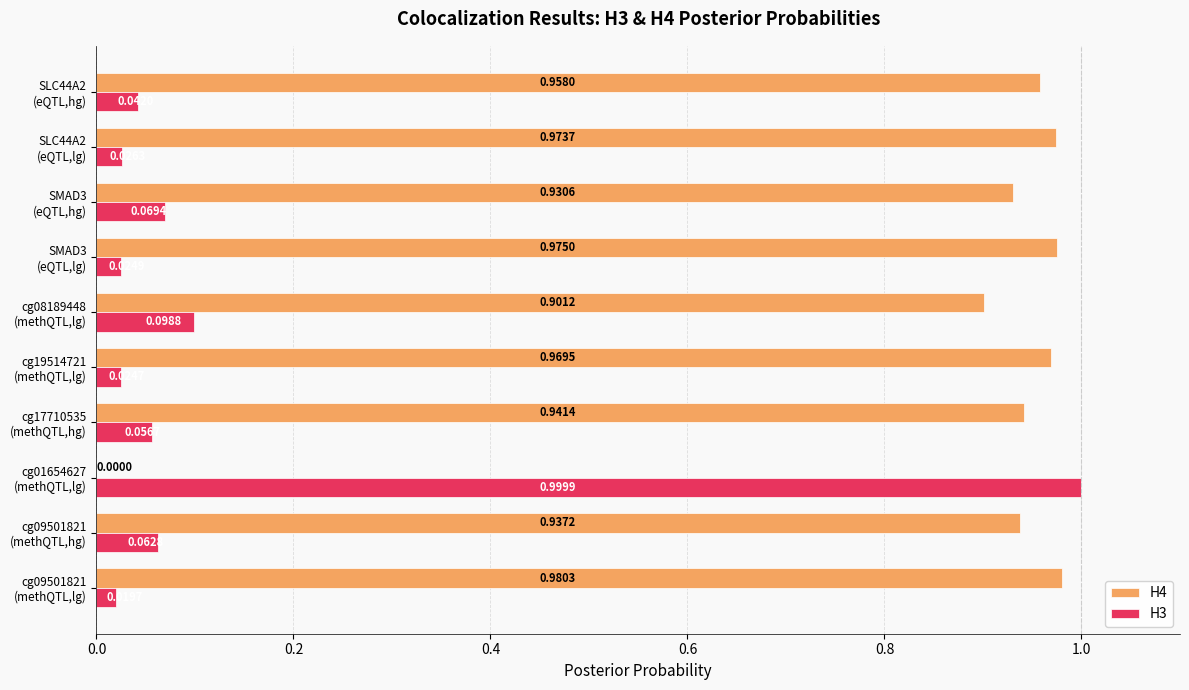

Which series has the largest total across all categories?

H4